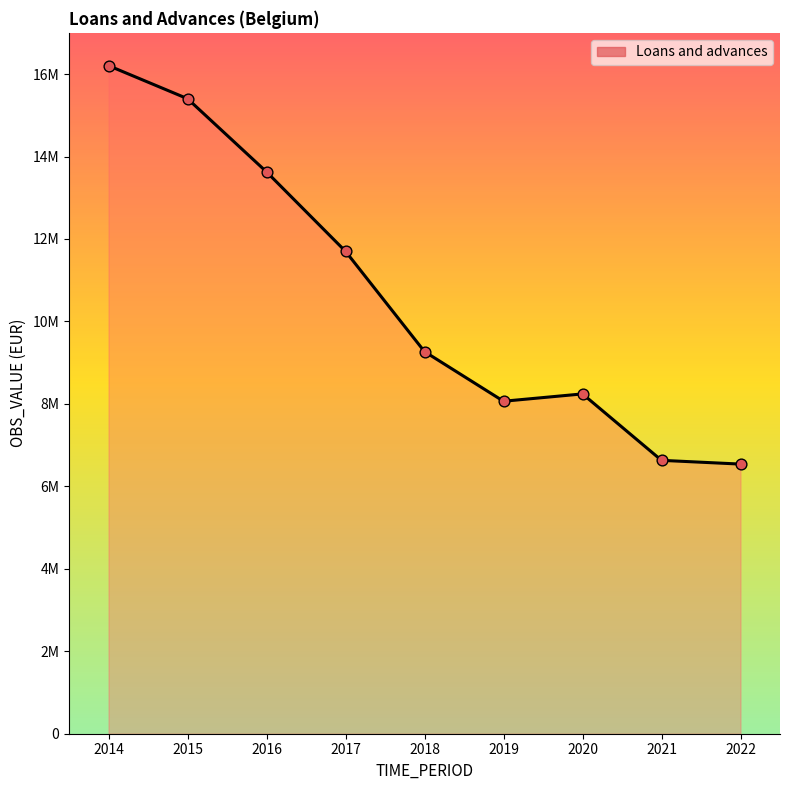

Between 2014 and 2015, which is larger?

2014